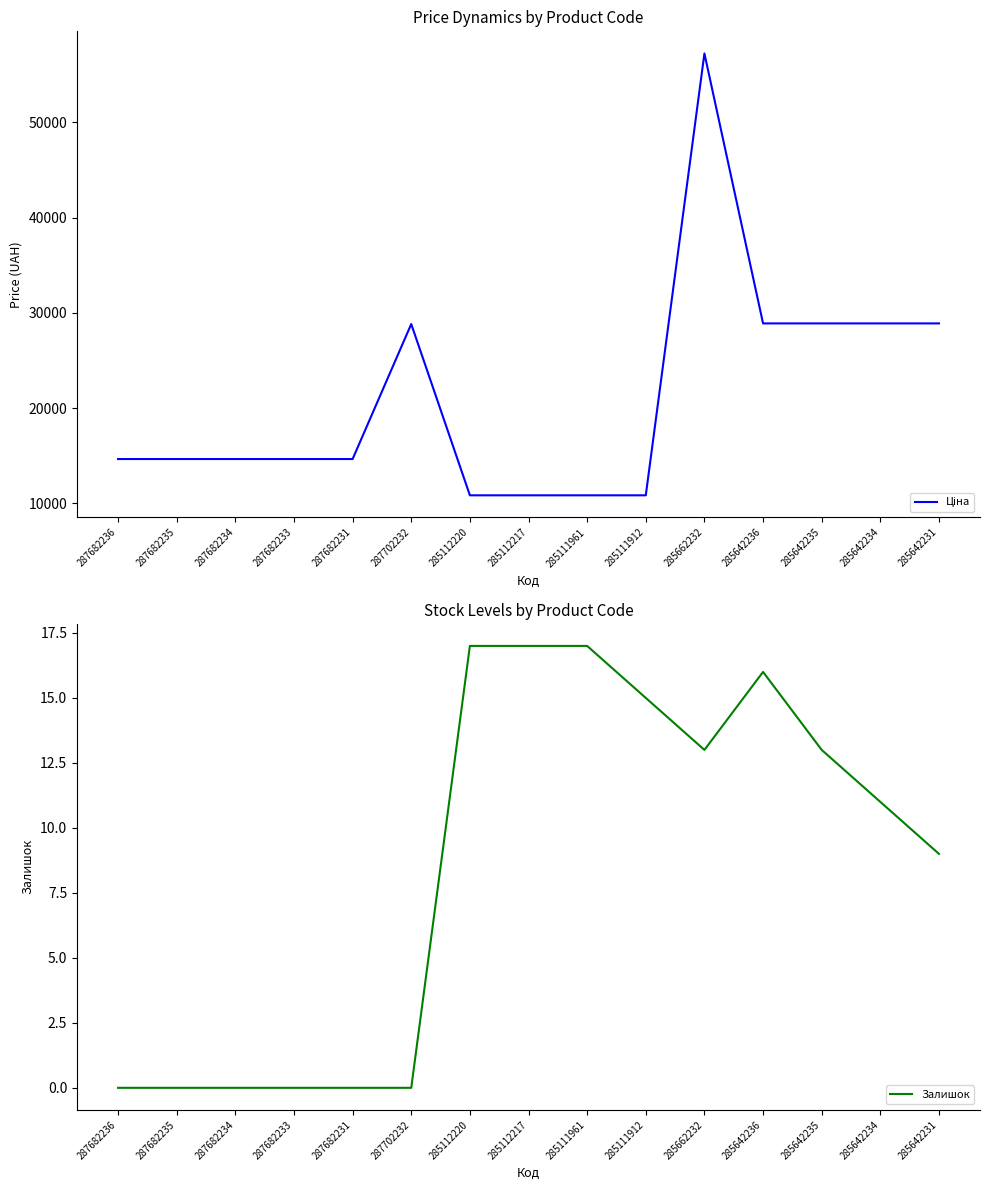

Rank the categories by Залишок value from lowest to highest.

287682236, 287682235, 287682234, 287682233, 287682231, 287702232, 285642231, 285642234, 285662232, 285642235, 285111912, 285642236, 285112220, 285112217, 285111961